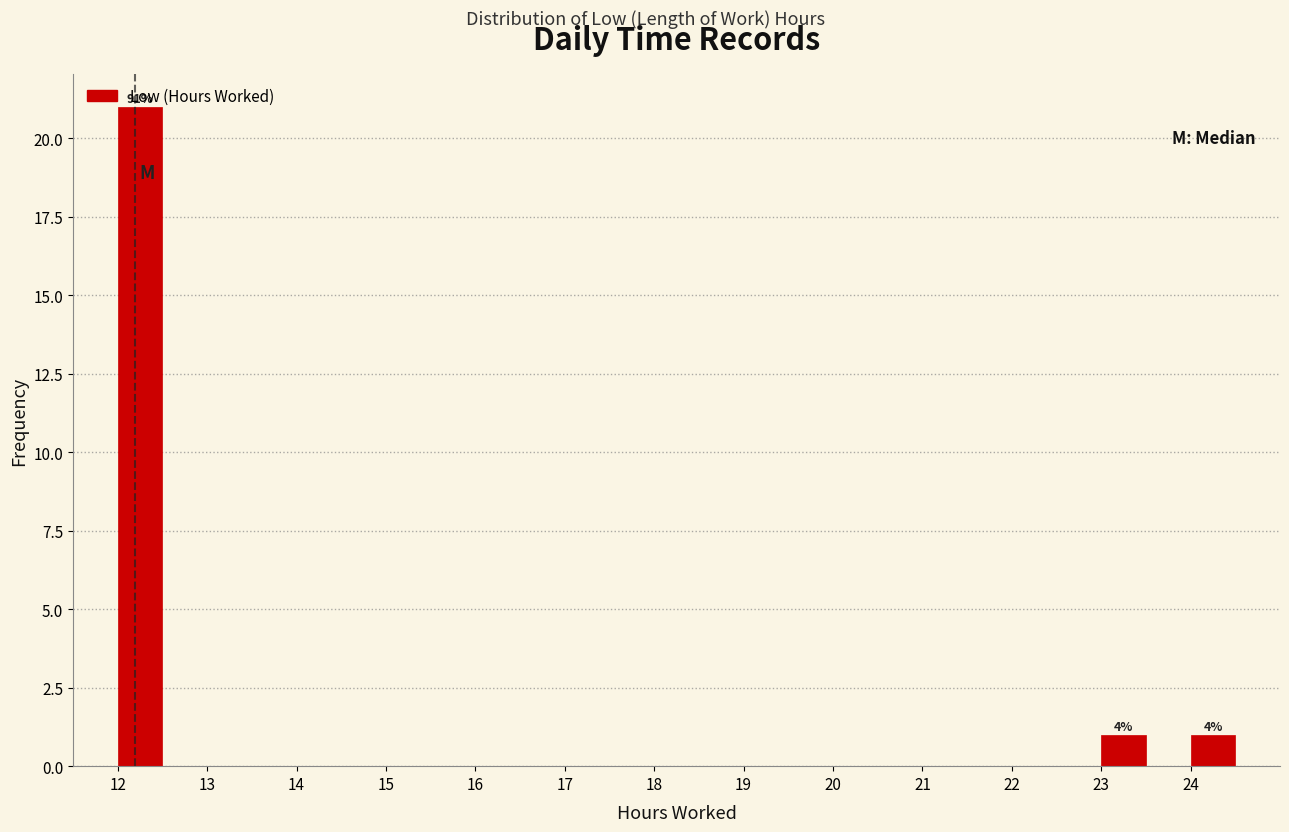

Which range on the x-axis has the tallest bar?

12.0 to 12.5